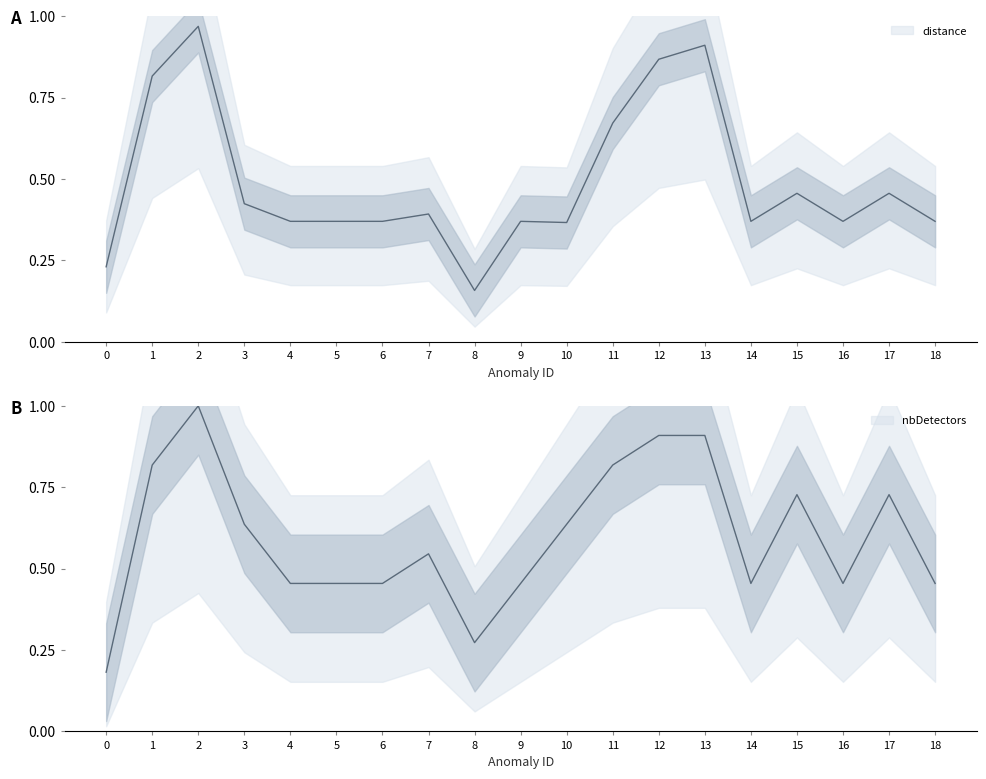

Reading left to right, extract all data points from this chart.

distance: 0.2	0.8	1.0	0.4	0.4	0.4	0.4	0.4	0.2	0.4	0.4	0.7	0.9	0.9	0.4	0.5	0.4	0.5	0.4
nbDetectors: 0.2	0.8	1.0	0.6	0.5	0.5	0.5	0.5	0.3	0.5	0.6	0.8	0.9	0.9	0.5	0.7	0.5	0.7	0.5